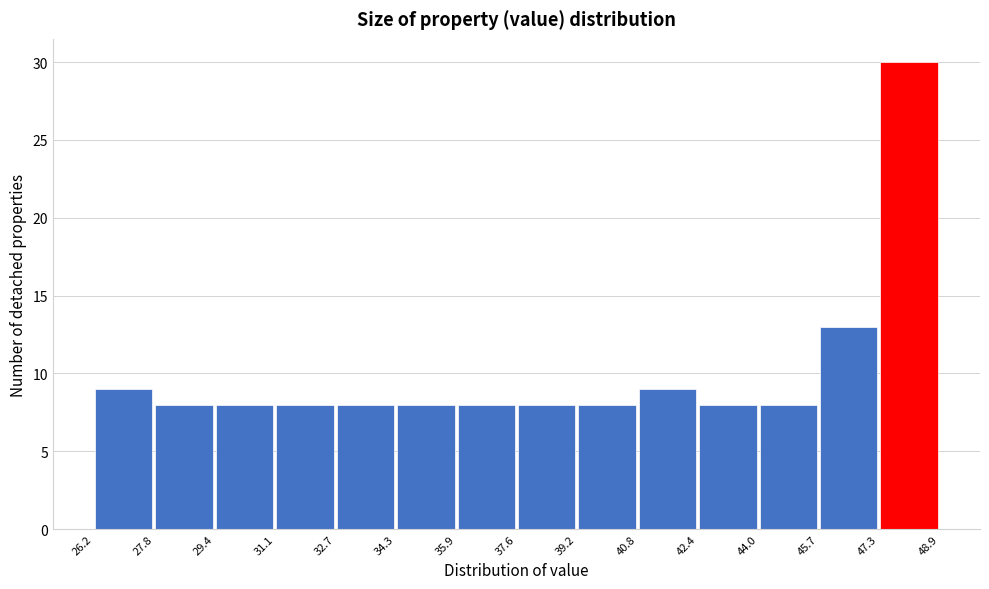

Reading left to right, transcribe this chart: for each bar, give the range it covers on the x-axis and its height. The values are not printed on the chart, so give them approximately, as read against the axis.

26.2 to 27.8: 9
27.8 to 29.4: 8
29.4 to 31.1: 8
31.1 to 32.7: 8
32.7 to 34.3: 8
34.3 to 35.9: 8
35.9 to 37.6: 8
37.6 to 39.2: 8
39.2 to 40.8: 8
40.8 to 42.4: 9
42.4 to 44.0: 8
44.0 to 45.7: 8
45.7 to 47.3: 13
47.3 to 48.9: 30